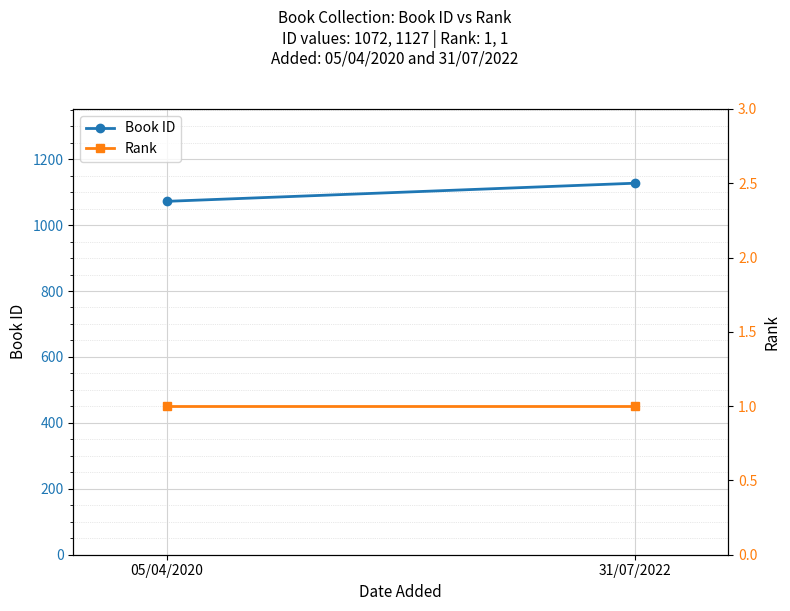

List the series in order of their overall mean, lowest first.

Rank, Book ID